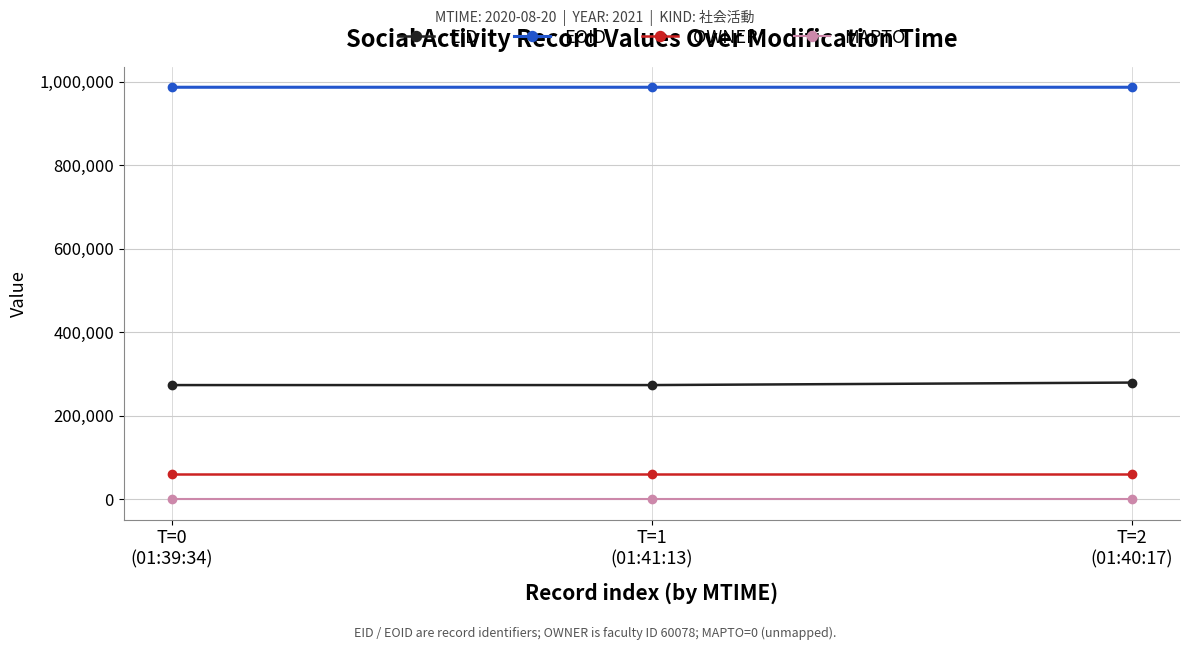

What is the label of the 3rd point from the right?

T=0
(01:39:34)